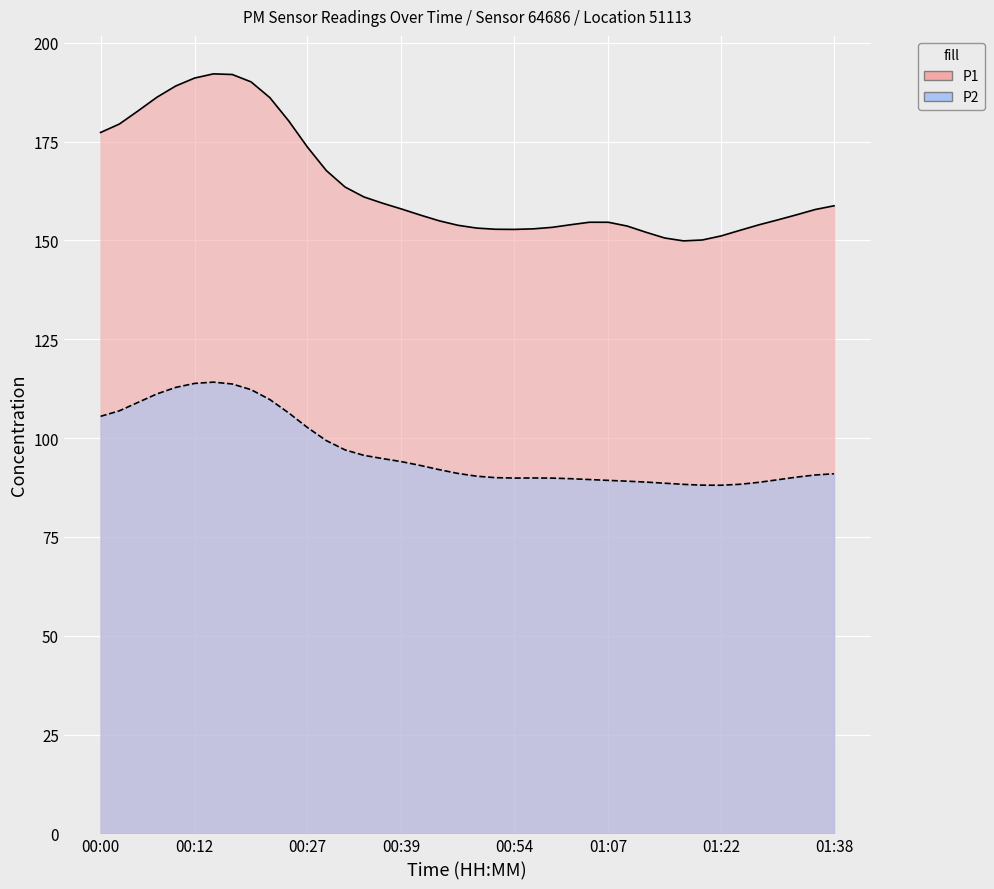

Is the value of P1 at 01:15 greater than the value of P2 at 00:47?

Yes